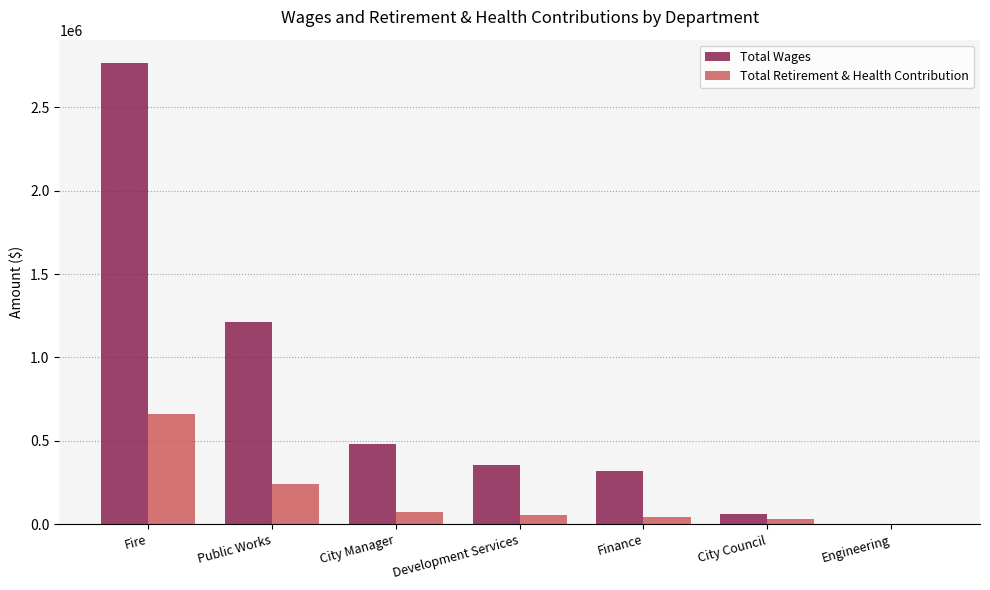

What is the sum of all Total Wages values?

5197055